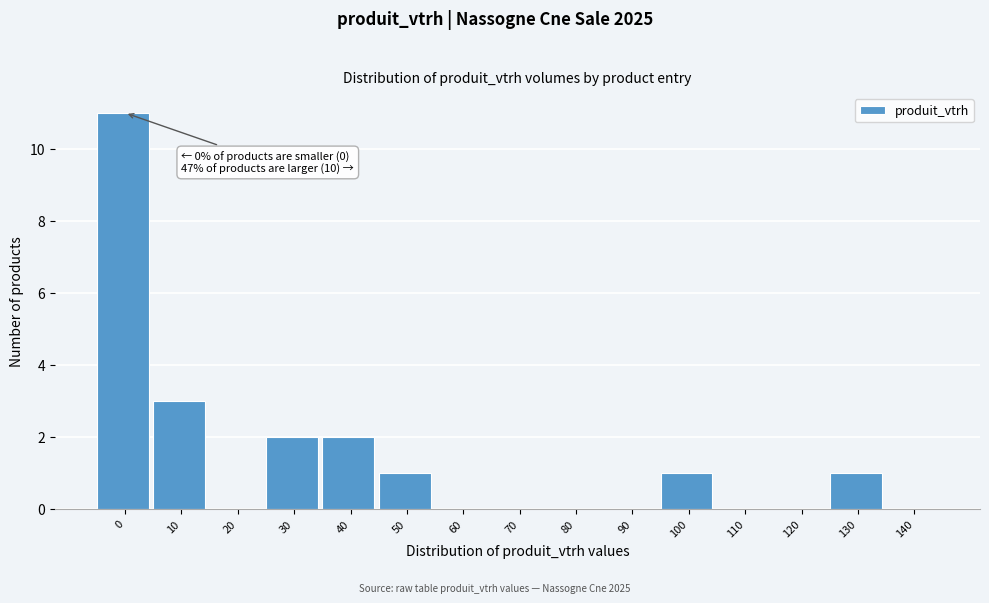

Reading left to right, what are all the values shown in this chart?

0=11	10=3	20=0	30=2	40=2	50=1	60=0	70=0	80=0	90=0	100=1	110=0	120=0	130=1	140=0